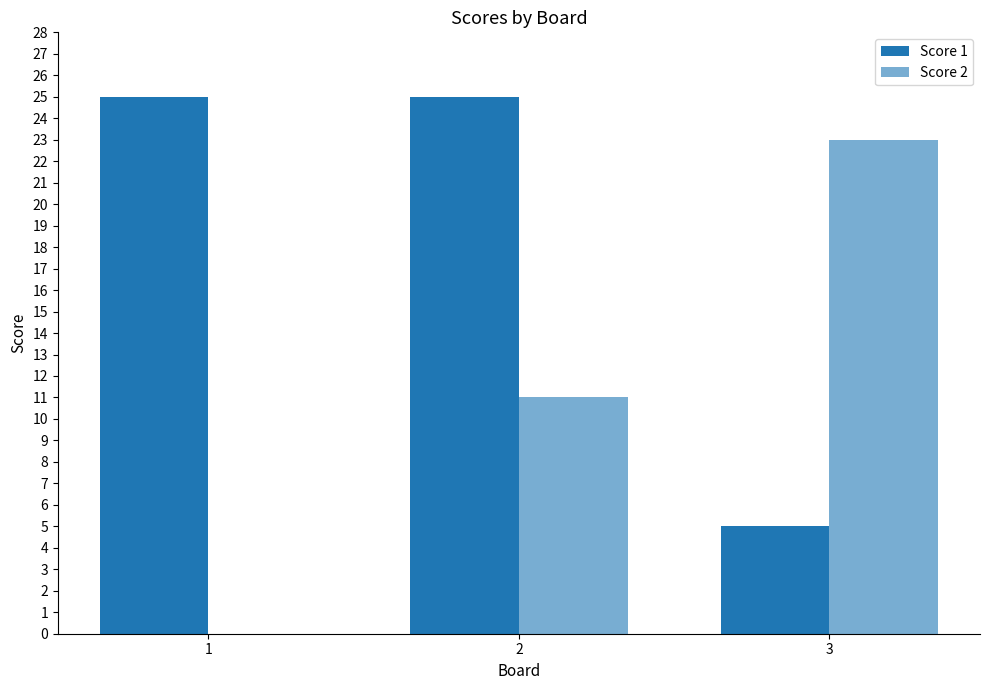

Which series has the widest spread of values?

Score 2